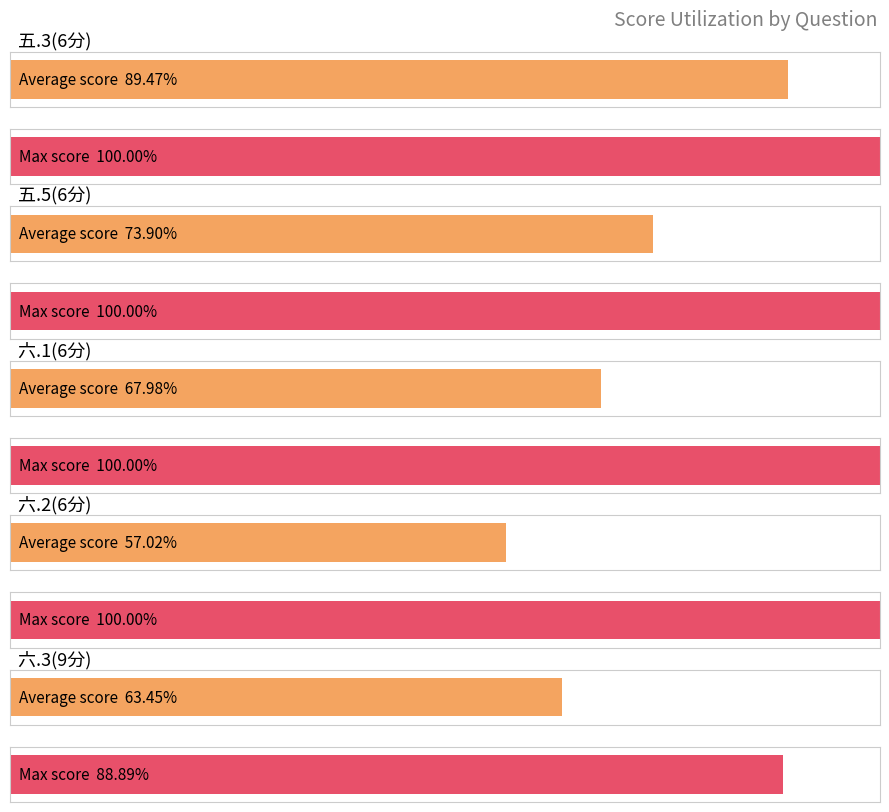

Does the chart contain any negative values?

No